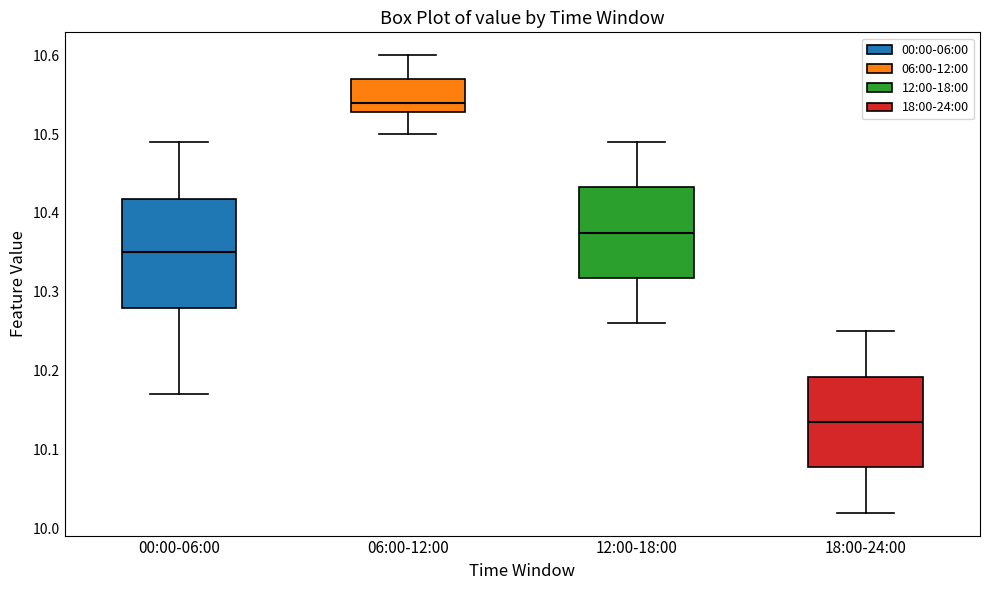

Which box has the highest median line?

06:00-12:00